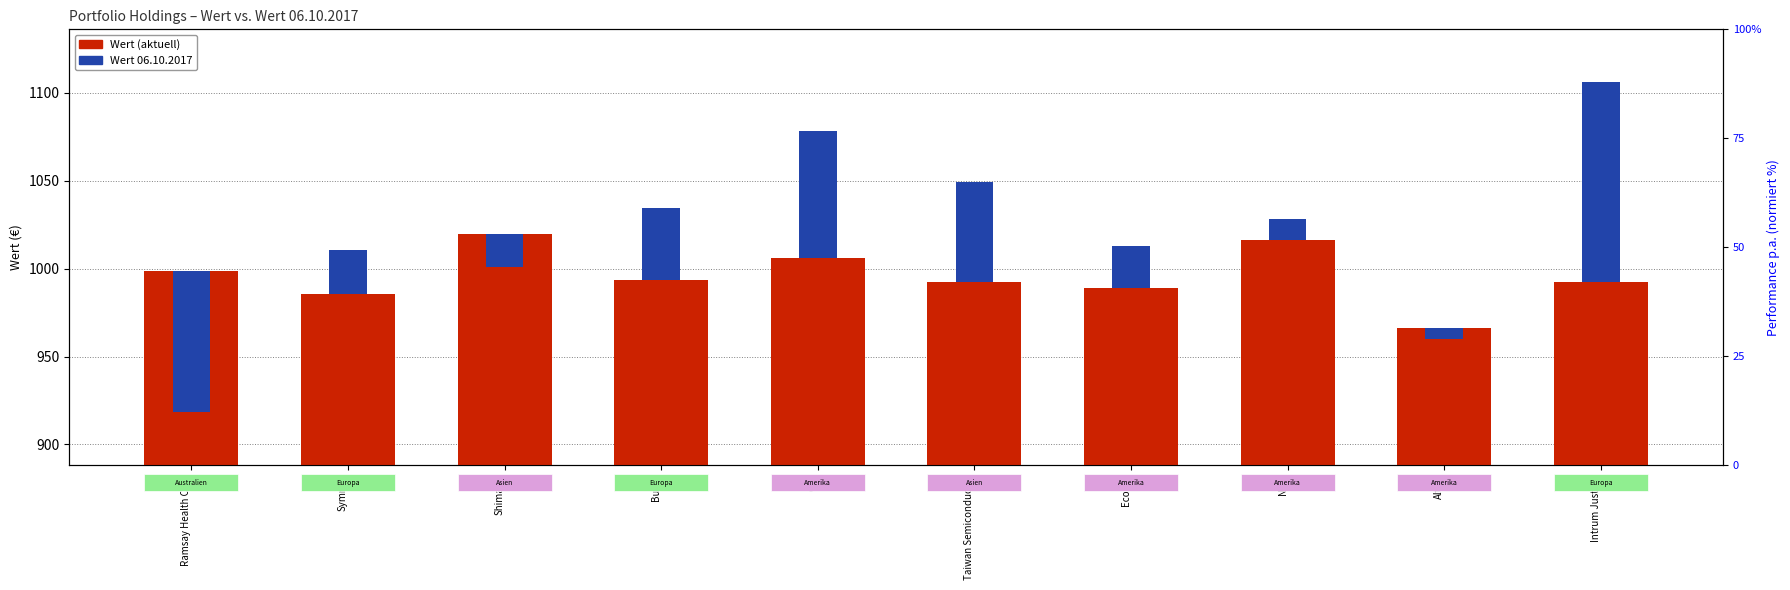

At how many categories does at least one series exceed 808?

10